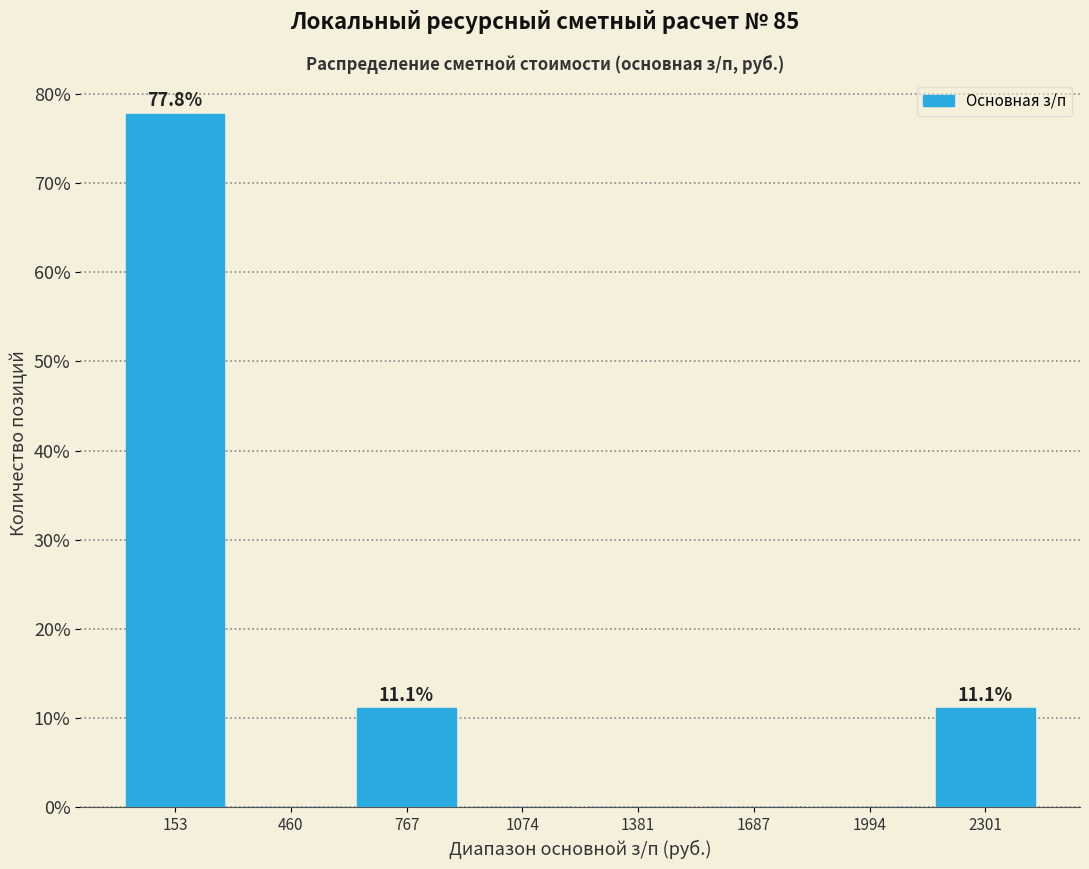

Which range on the x-axis has the tallest bar?

0 to 300